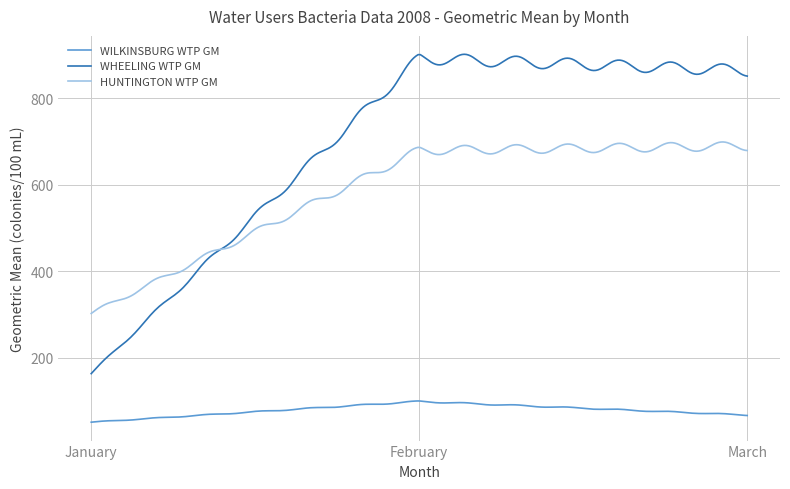

What is the greatest value displayed?

902.1